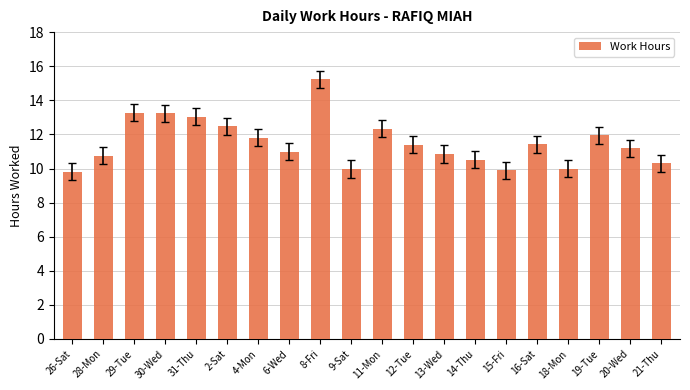

At which label does the data first exceed 11?

29-Tue